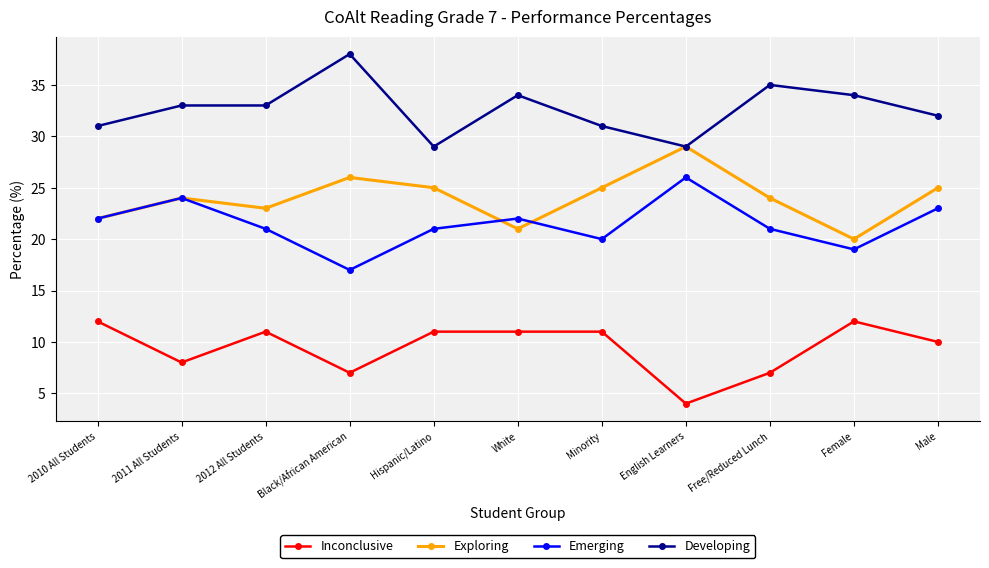

What is the label of the 9th point from the left?

Free/Reduced Lunch